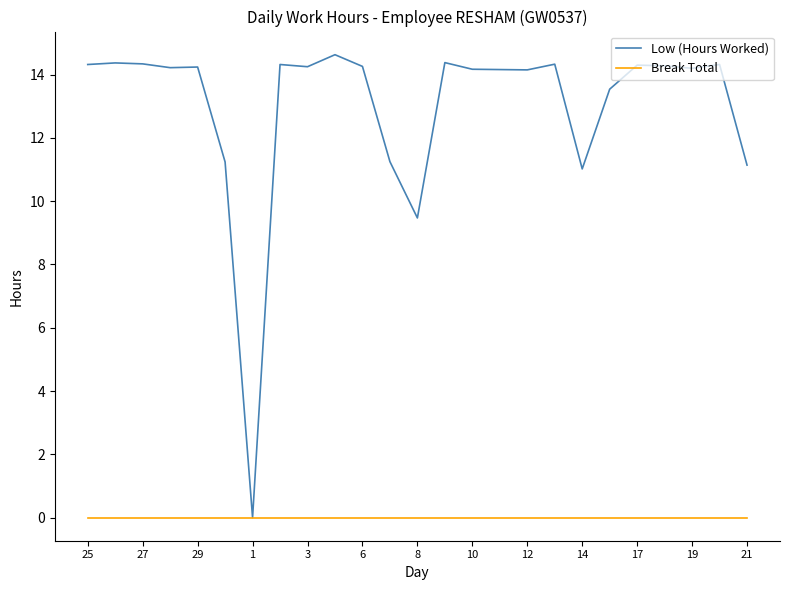

What is the maximum value for Low (Hours Worked)?

14.6